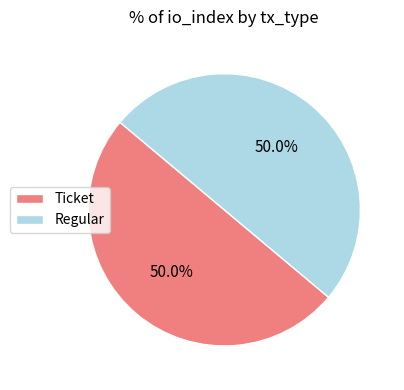

Combined, do Ticket and Regular account for over 50%?

Yes